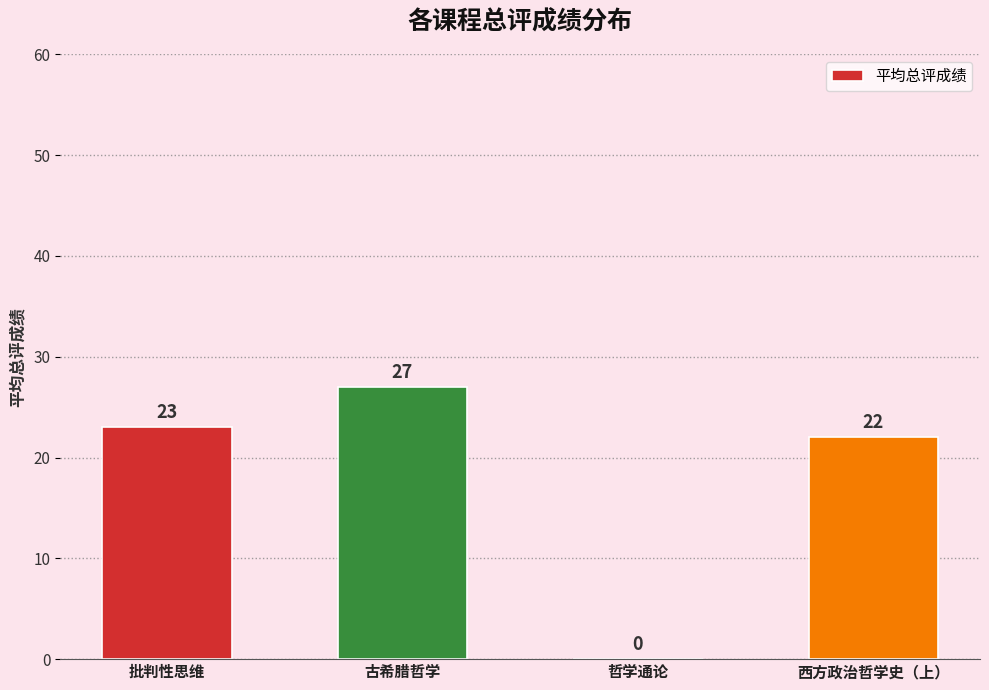

How many categories are shown in the chart?

4